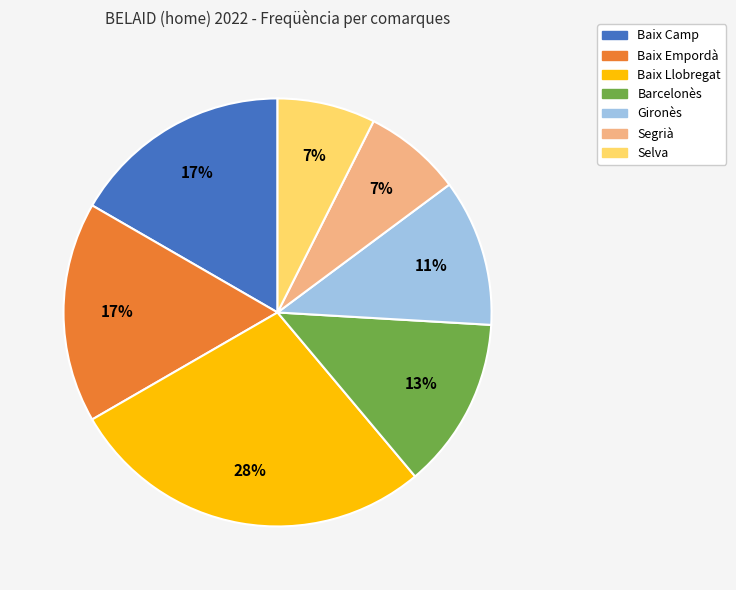

To the nearest percent, what percentage of the pie is Baix Camp?

17%